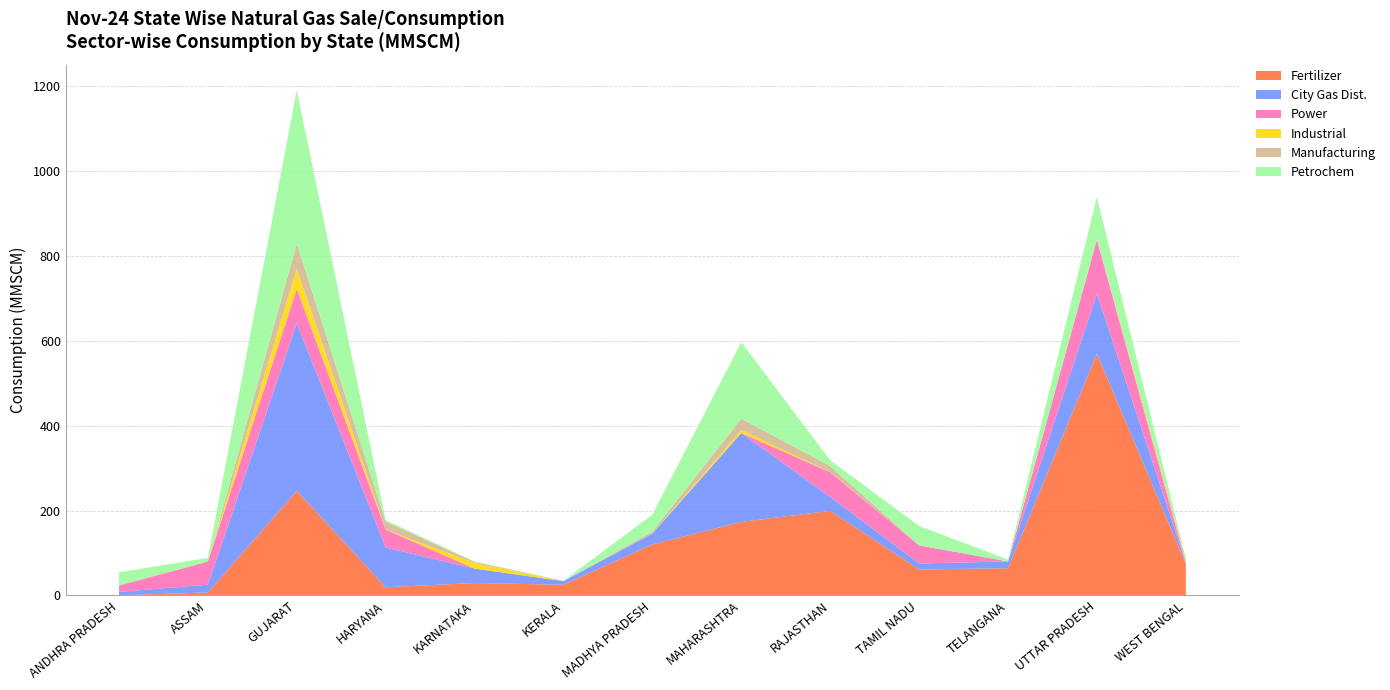

Reading left to right, what are all the values shown in this chart?

Fertilizer: ANDHRA PRADESH=0.6	ASSAM=6.9	GUJARAT=246.3	HARYANA=19.3	KARNATAKA=29.3	KERALA=25.1	MADHYA PRADESH=120.2	MAHARASHTRA=173.2	RAJASTHAN=199.2	TAMIL NADU=61.2	TELANGANA=64.2	UTTAR PRADESH=569.1	WEST BENGAL=74.7
City Gas Dist.: ANDHRA PRADESH=7.7	ASSAM=18.5	GUJARAT=394.8	HARYANA=93.5	KARNATAKA=33.9	KERALA=8.6	MADHYA PRADESH=25.6	MAHARASHTRA=209.5	RAJASTHAN=33.0	TAMIL NADU=14.1	TELANGANA=15.8	UTTAR PRADESH=142.2	WEST BENGAL=2.4
Power: ANDHRA PRADESH=14.7	ASSAM=54.4	GUJARAT=81.0	HARYANA=42.4	KARNATAKA=0.0	KERALA=0.0	MADHYA PRADESH=0.0	MAHARASHTRA=0.0	RAJASTHAN=58.0	TAMIL NADU=42.7	TELANGANA=0.0	UTTAR PRADESH=126.5	WEST BENGAL=0.0
Industrial: ANDHRA PRADESH=0.0	ASSAM=0.0	GUJARAT=47.6	HARYANA=0.0	KARNATAKA=13.1	KERALA=0.0	MADHYA PRADESH=0.0	MAHARASHTRA=7.2	RAJASTHAN=0.4	TAMIL NADU=0.0	TELANGANA=0.0	UTTAR PRADESH=0.1	WEST BENGAL=5.0
Manufacturing: ANDHRA PRADESH=1.8	ASSAM=0.0	GUJARAT=59.0	HARYANA=18.6	KARNATAKA=2.8	KERALA=0.4	MADHYA PRADESH=4.6	MAHARASHTRA=26.6	RAJASTHAN=14.1	TAMIL NADU=0.3	TELANGANA=0.0	UTTAR PRADESH=2.7	WEST BENGAL=5.5
Petrochem: ANDHRA PRADESH=29.8	ASSAM=8.5	GUJARAT=362.0	HARYANA=3.8	KARNATAKA=1.0	KERALA=0.3	MADHYA PRADESH=40.3	MAHARASHTRA=180.2	RAJASTHAN=13.6	TAMIL NADU=45.4	TELANGANA=4.3	UTTAR PRADESH=98.2	WEST BENGAL=0.0